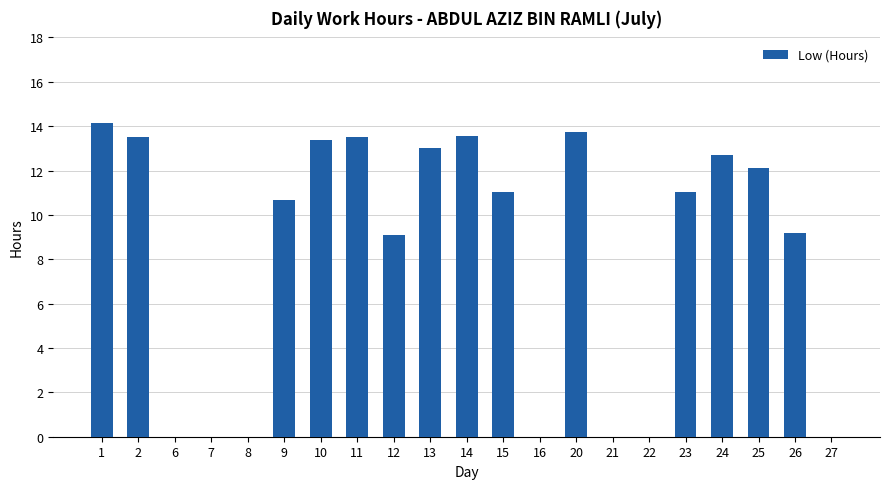

Which has a higher value, 15 or 10?

10